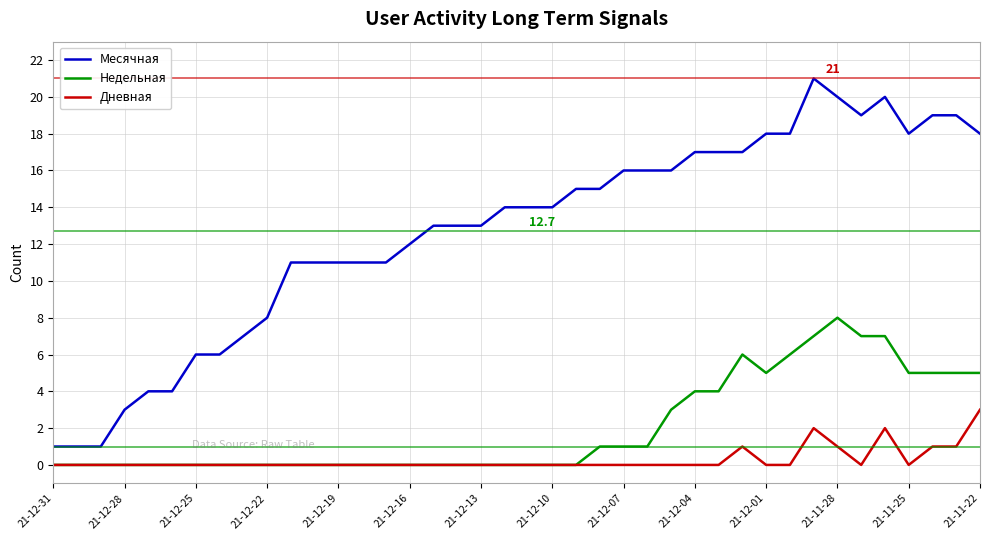

Which series has the largest range (max minus min)?

Месячная